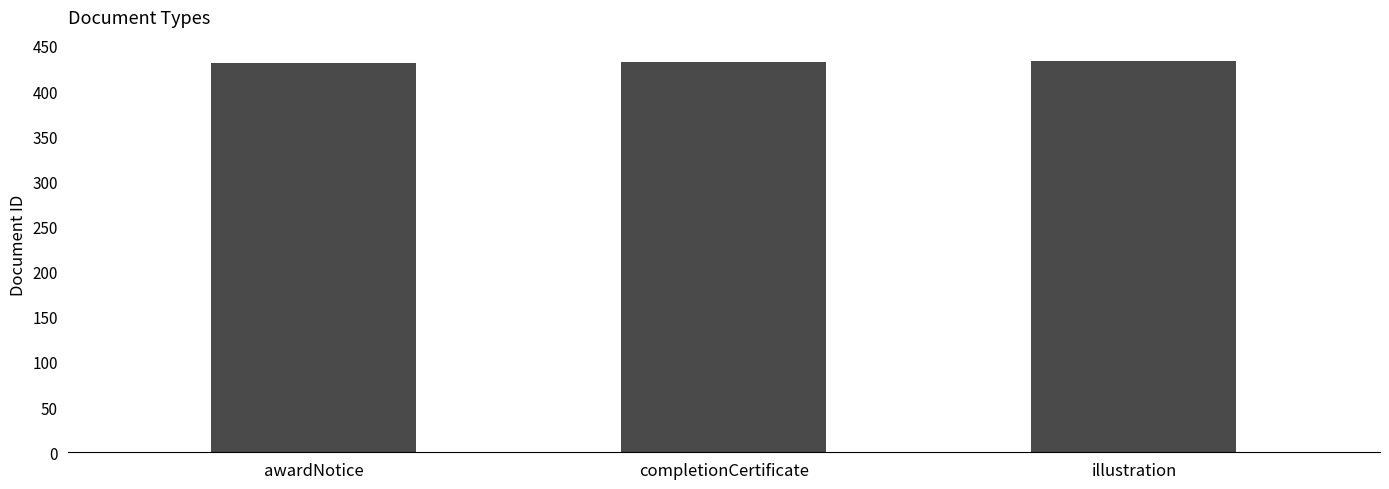

What is the approximate value at illustration?

433